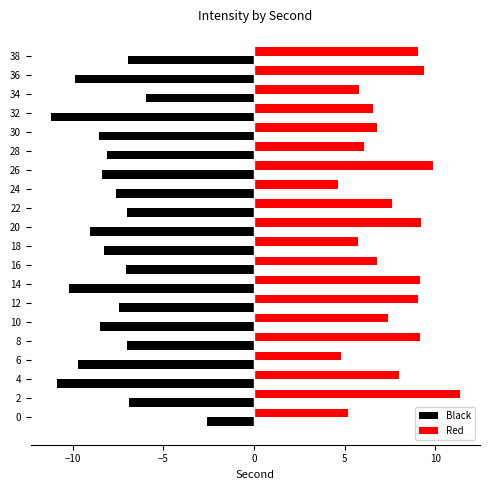

Which series changed the most between 10 and 12?

Red